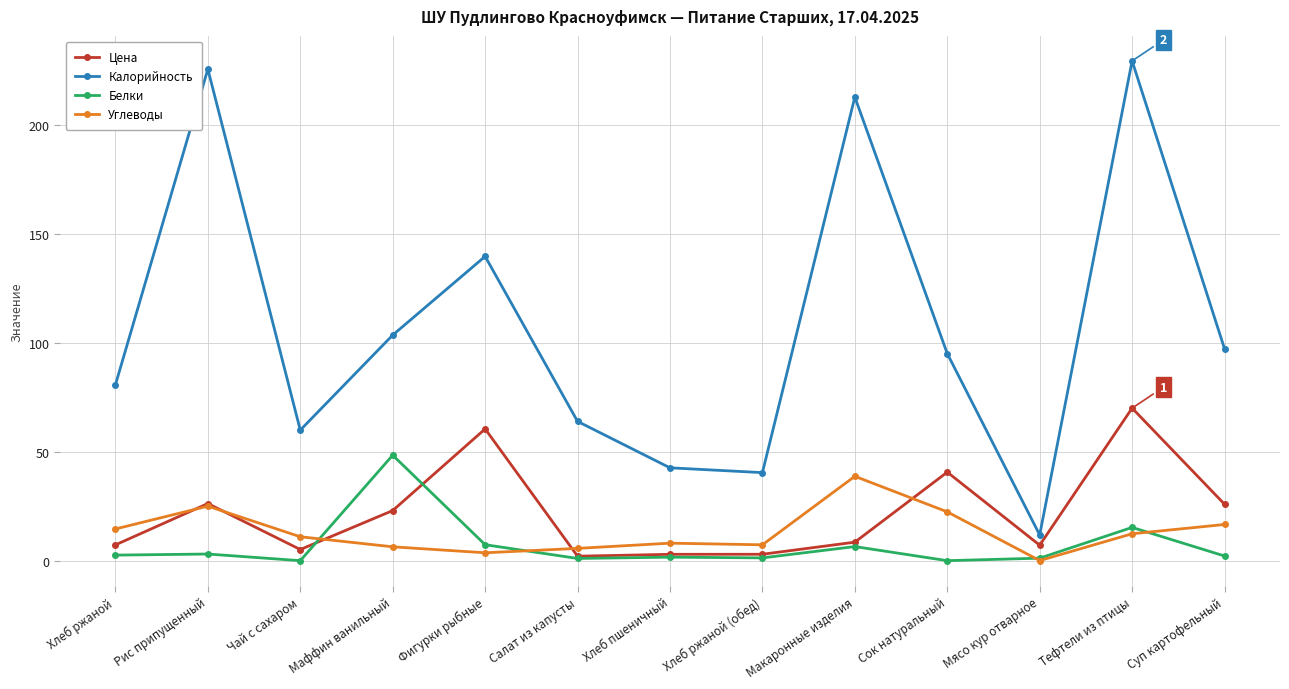

The Углеводы series shows 0.0 at Мясо кур отварное. True or false?

True